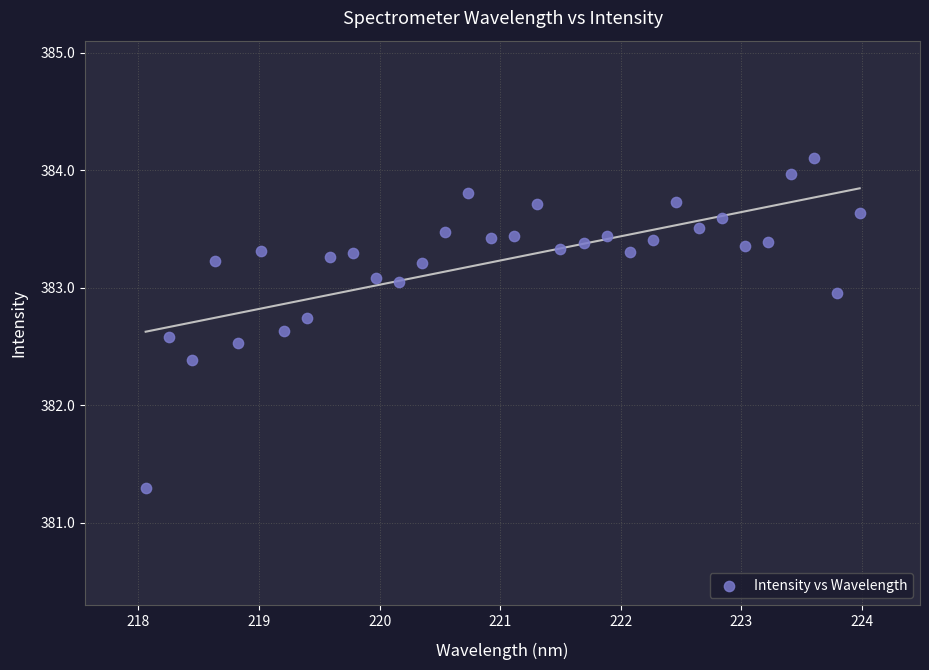

What Y value in the scatter plot is closest to 382?

382.4